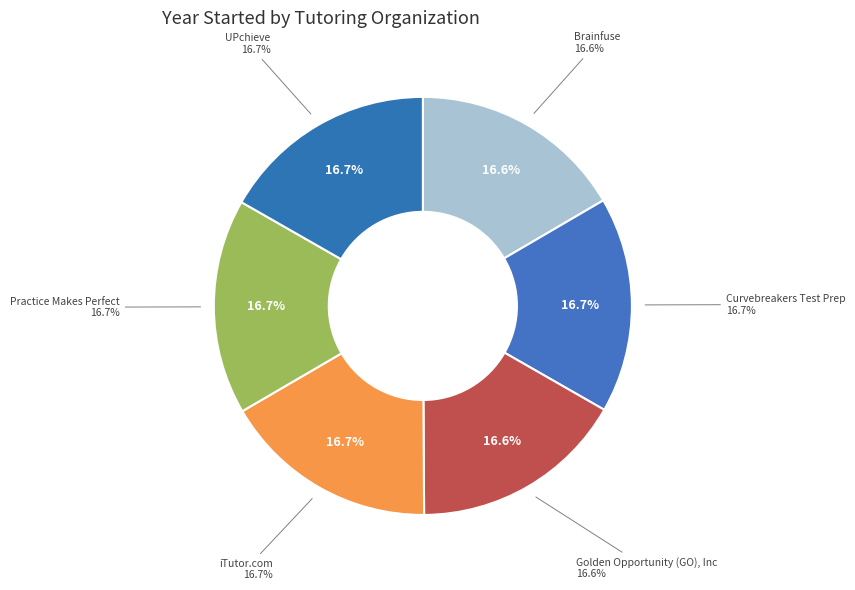

Is it true that iTutor.com is 27% of the pie?

False